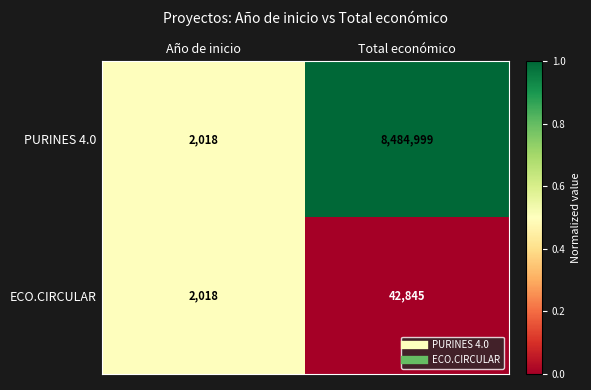

What is the difference between the highest and lowest values at Total económico?

8442154